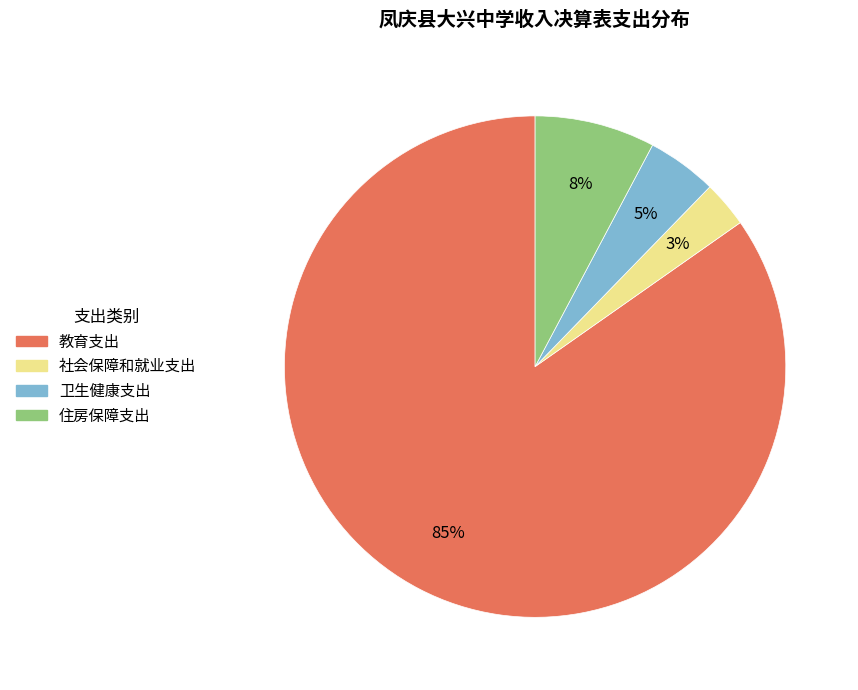

Which category accounts for the majority?

教育支出